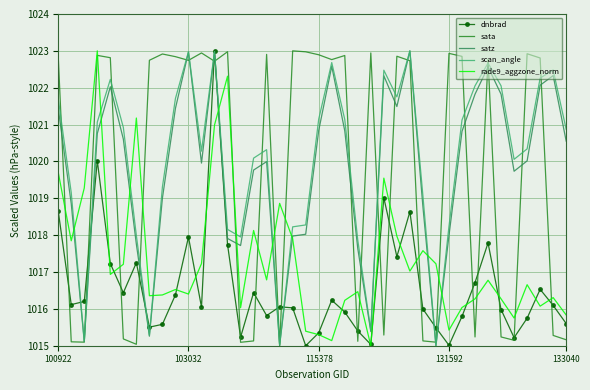

What is the greatest value displayed?

1023.0